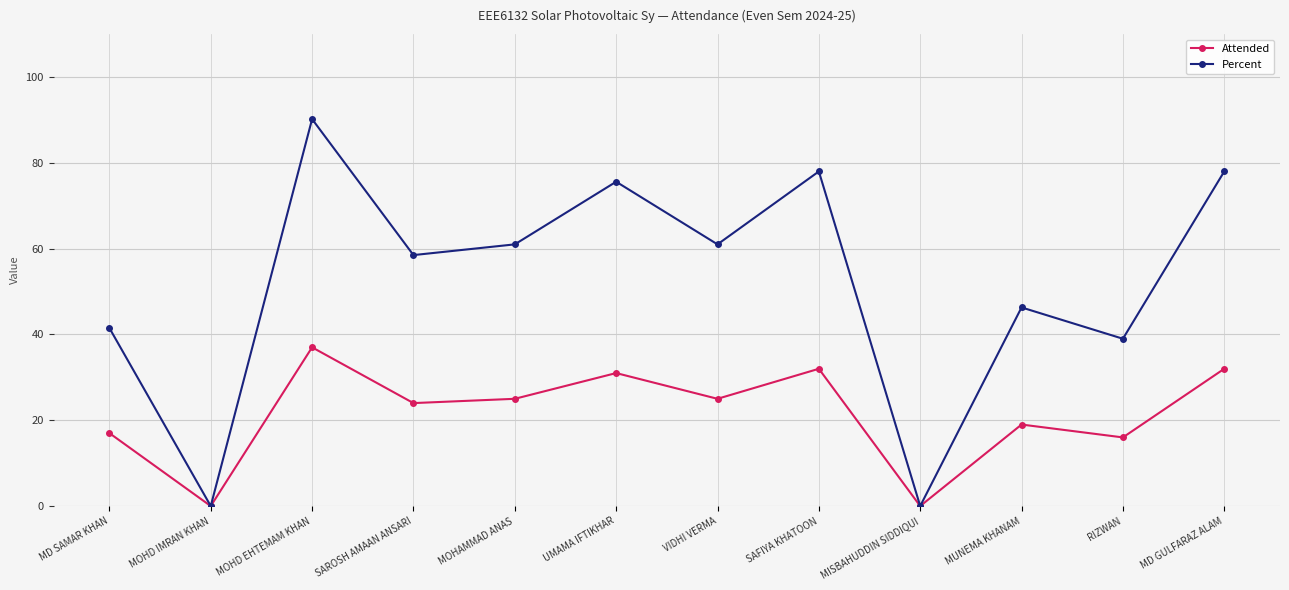

What is the approximate value of Attended at VIDHI VERMA?

25.0